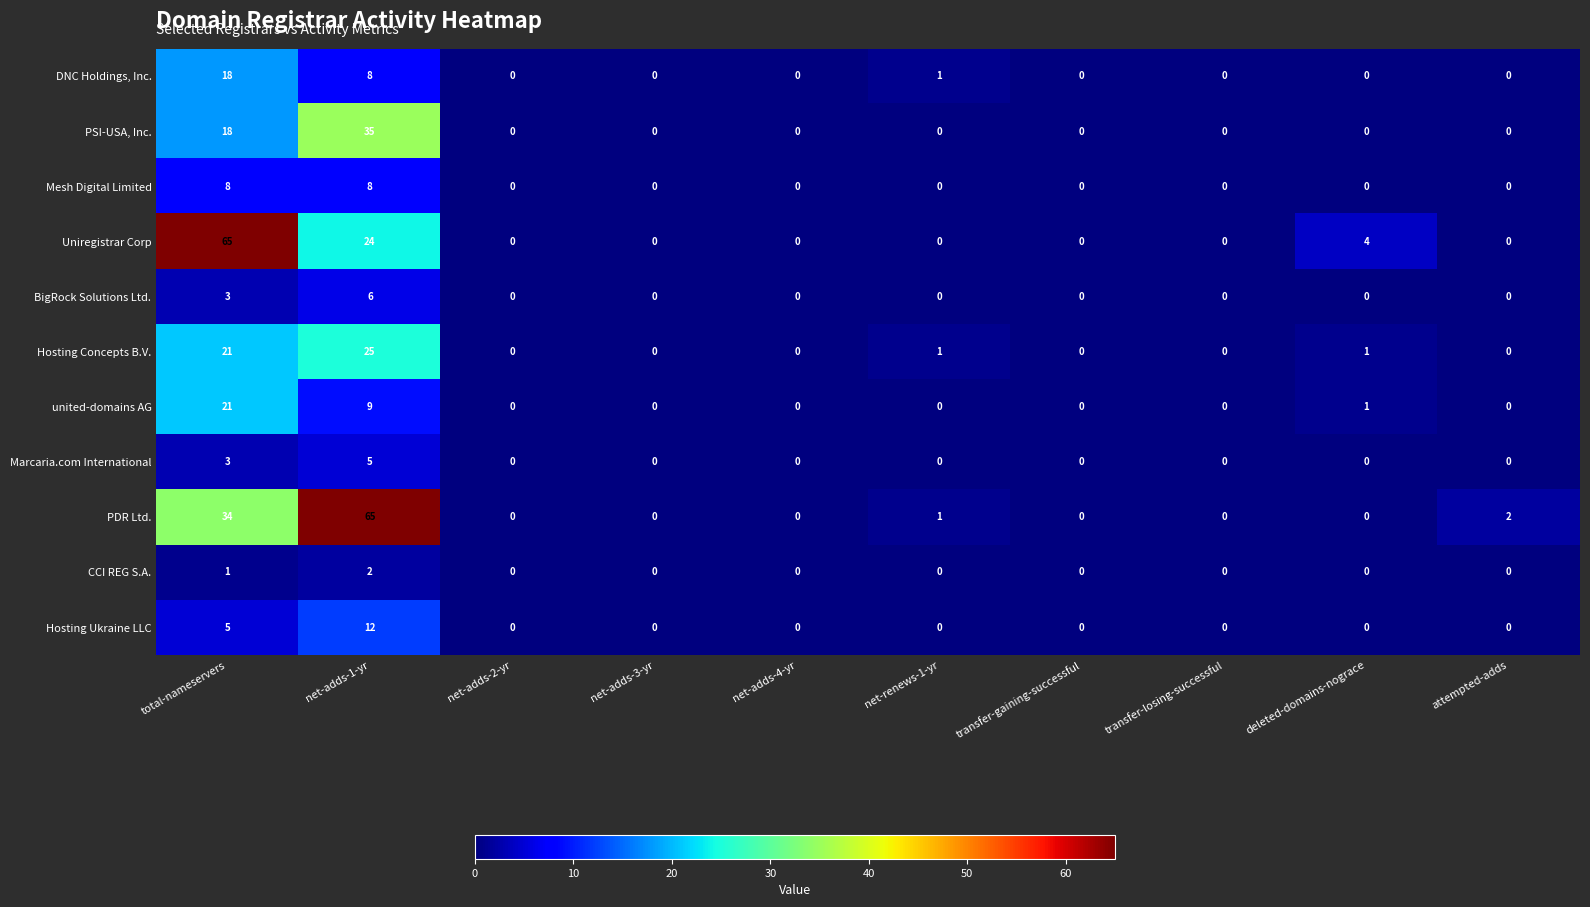

Is it true that united-domains AG equals 0 at net-adds-4-yr?

True